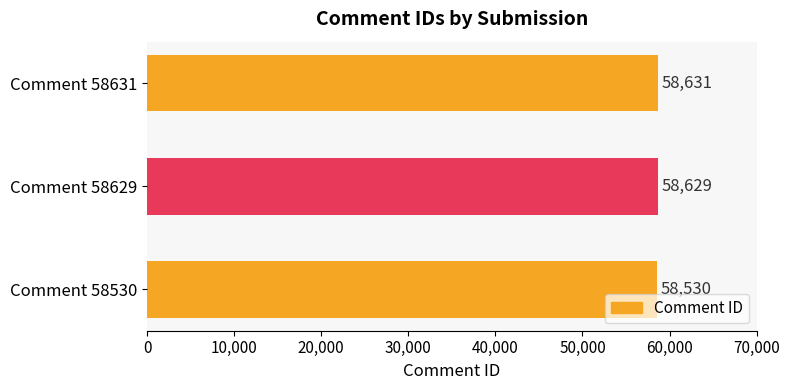

What is the smallest value displayed?

58530